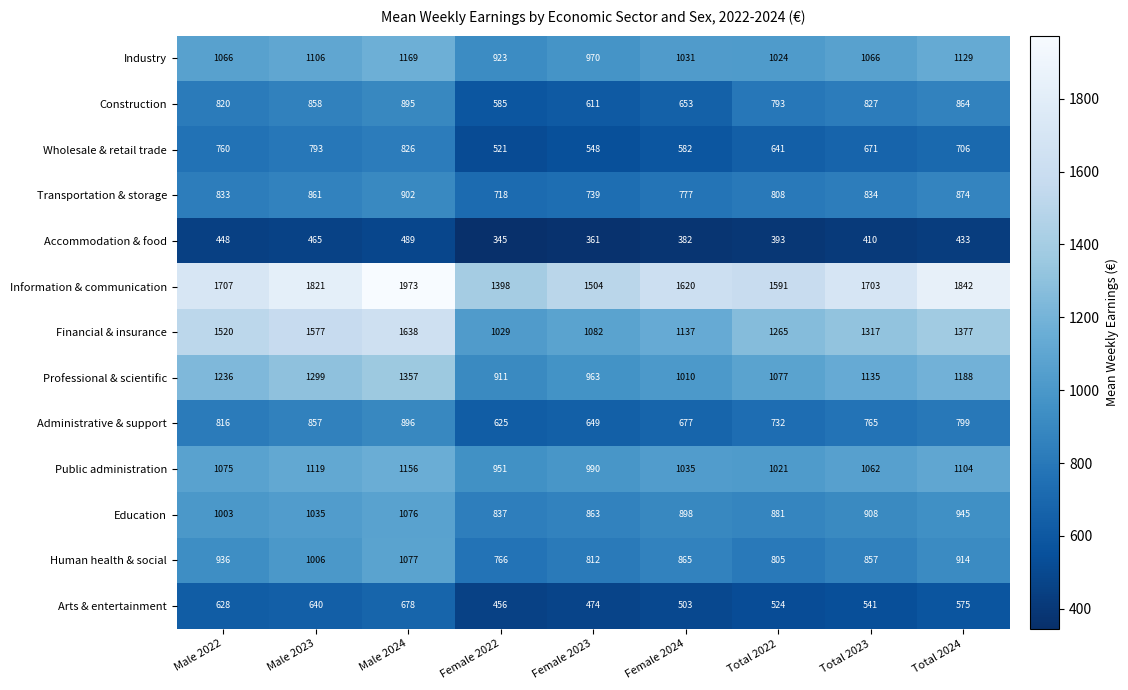

What is the total value across all series at Female 2022?

10065